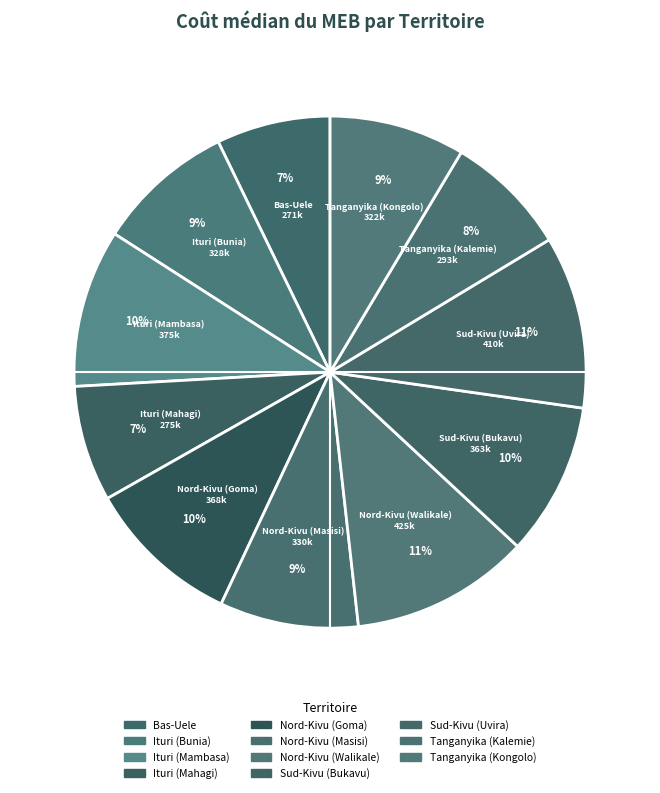

Count the number of slices in the pie.

11